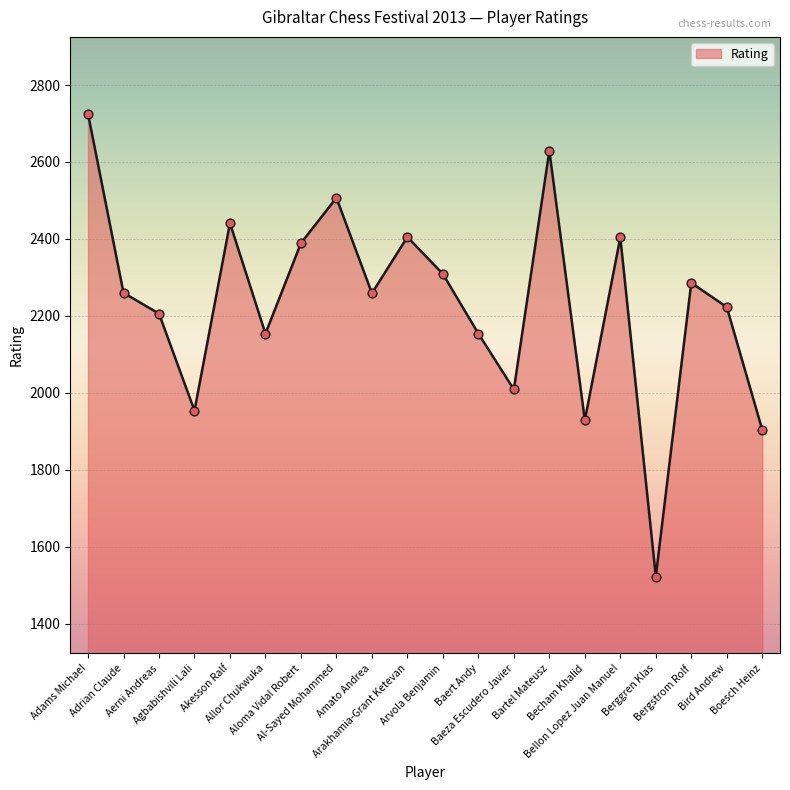

What is the change in value from Aloma Vidal Robert to Boesch Heinz?

-485